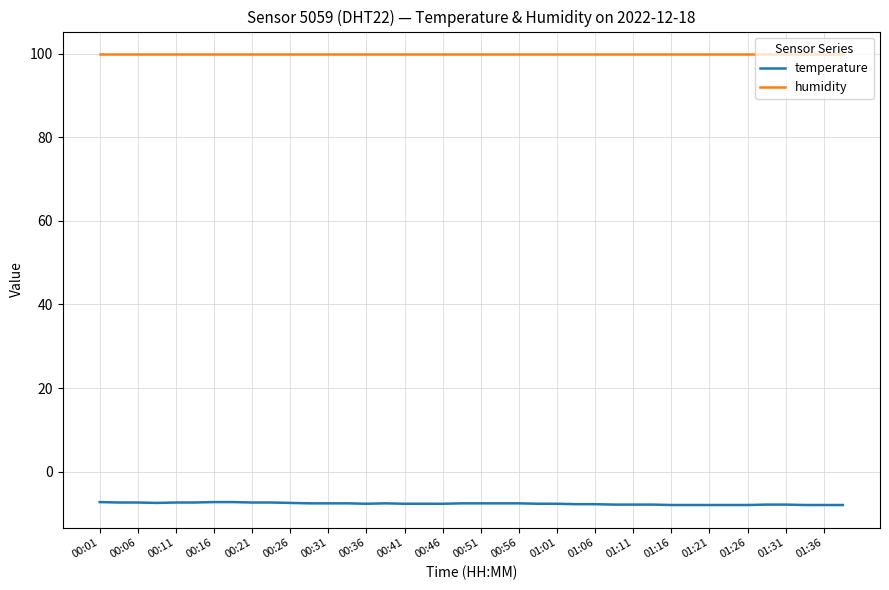

What is the maximum value for temperature?

-7.3